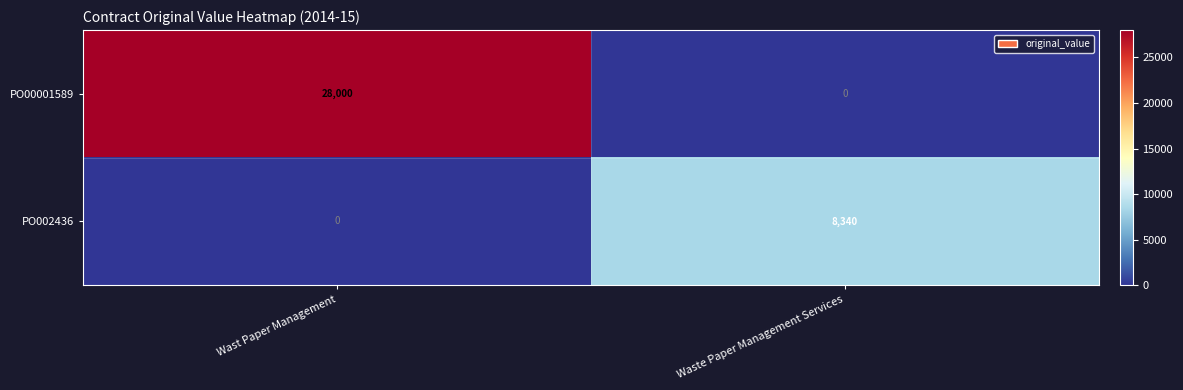

The PO002436 series shows 0 at Wast Paper Management. True or false?

True